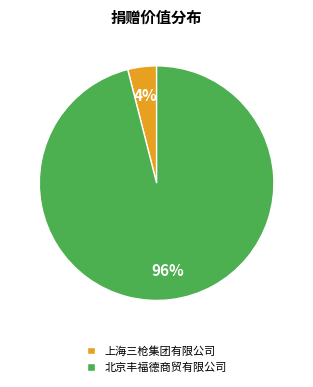

Which category has the smallest portion of the pie?

上海三枪集团有限公司